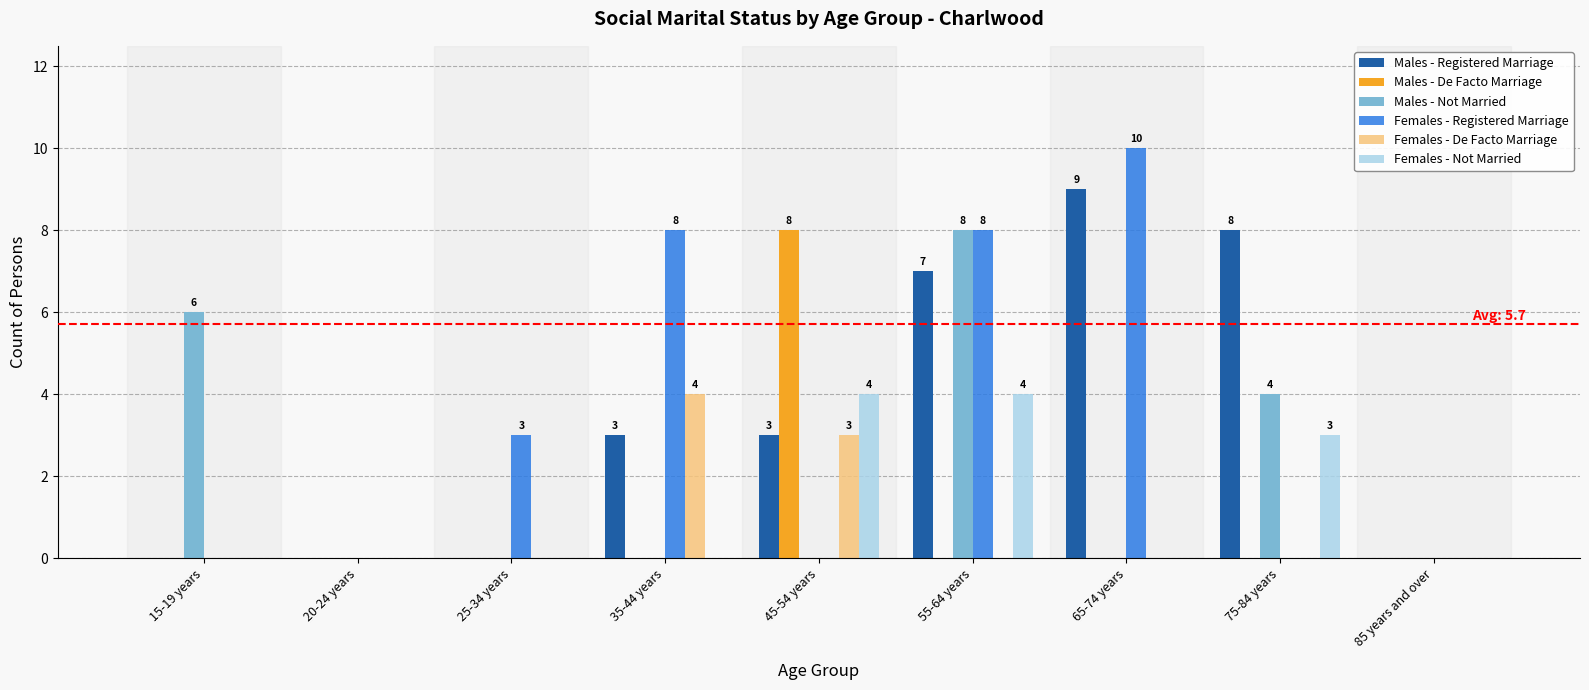

What is the sum of all Females - Not Married values?

11